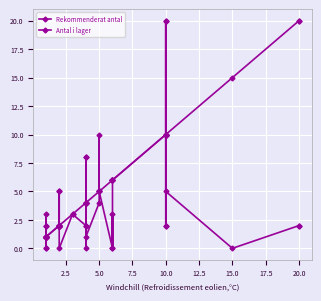

How many times do Rekommenderat antal and Antal i lager cross each other?

8